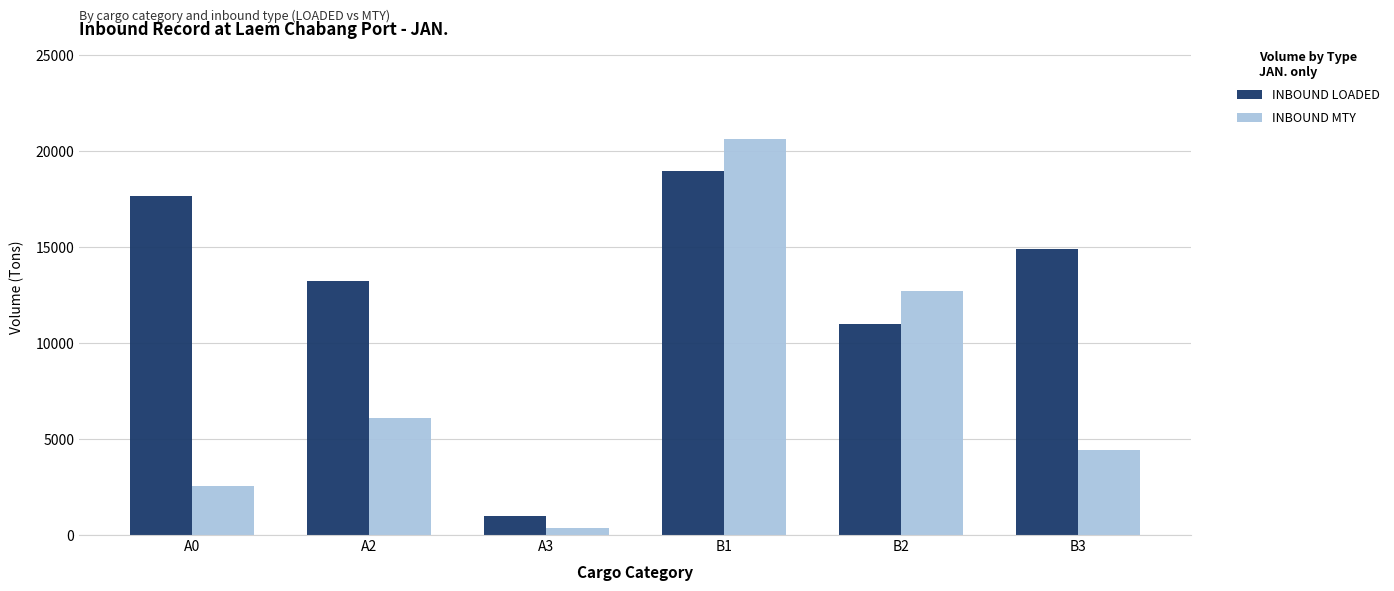

The INBOUND LOADED series shows 11013.2 at B2. True or false?

True